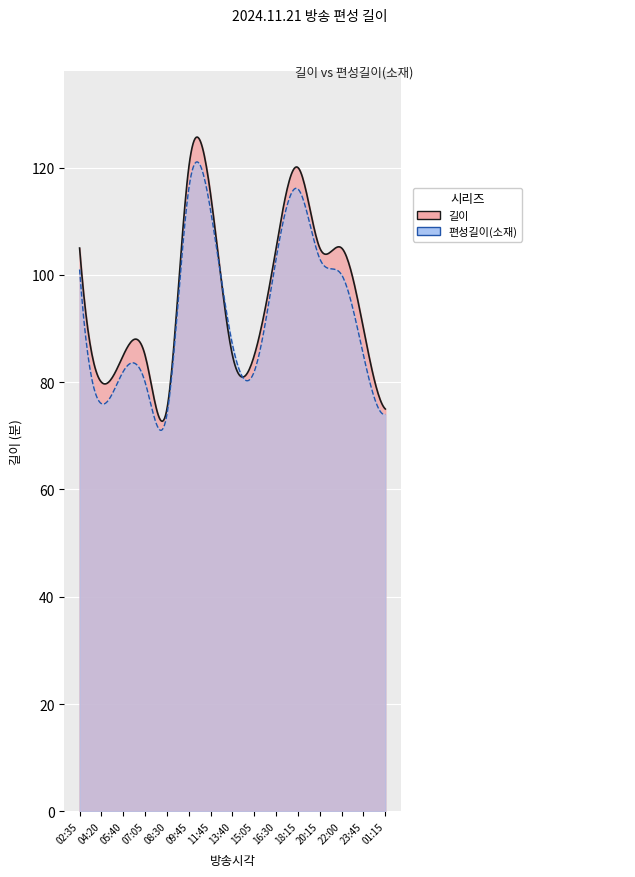

Which label corresponds to the largest value in the chart?

09:45